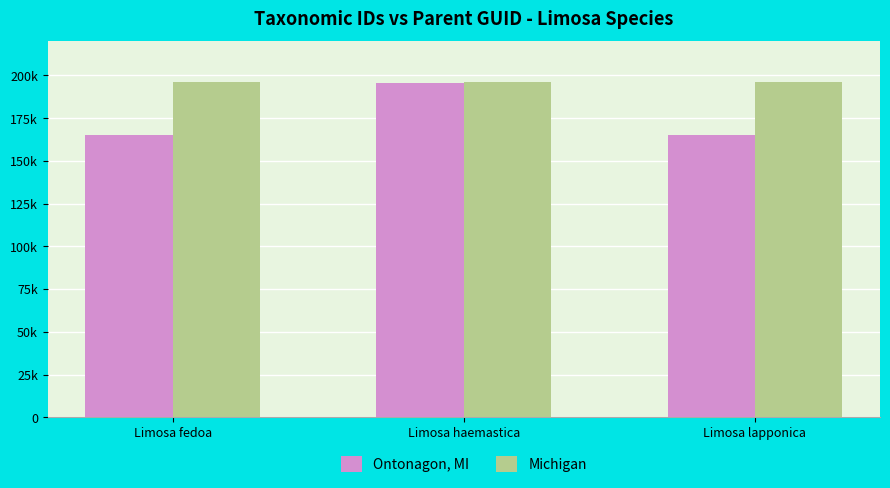

Reading left to right, what are all the values shown in this chart?

Ontonagon, MI: Limosa fedoa=164980	Limosa haemastica=195860	Limosa lapponica=164996
Michigan: Limosa fedoa=196278	Limosa haemastica=196278	Limosa lapponica=196278